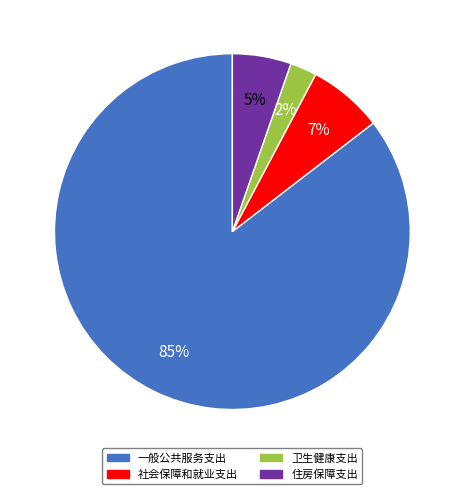

Is there any slice that represents more than half of the pie?

Yes